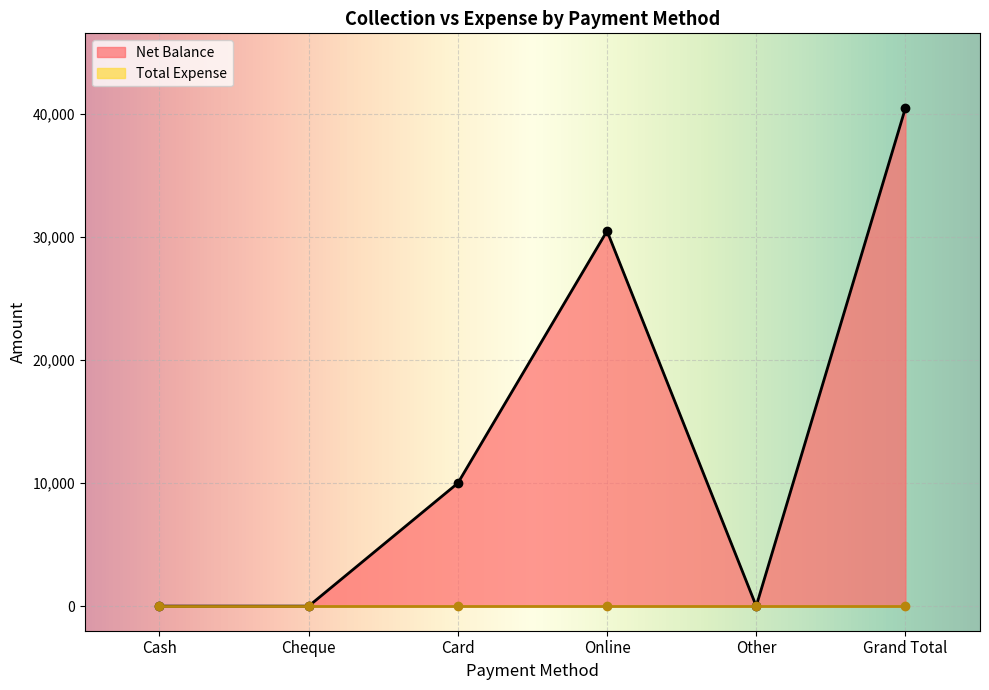

How many data points are above 10000?

2